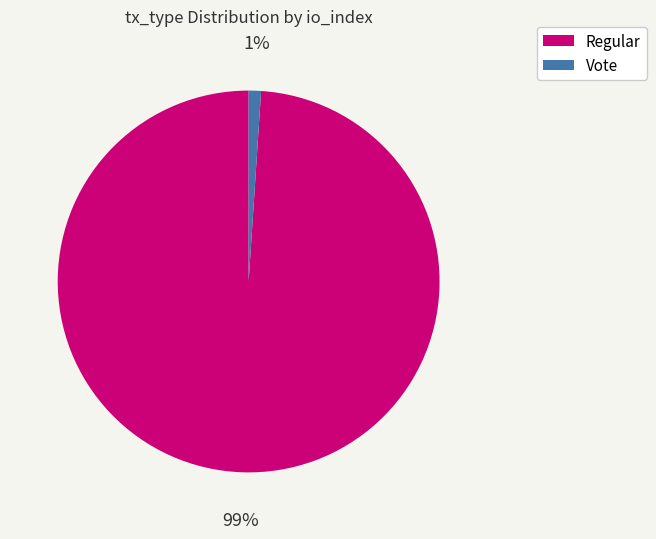

To the nearest percent, what is the difference between the Vote and Regular slice percentages?

98%